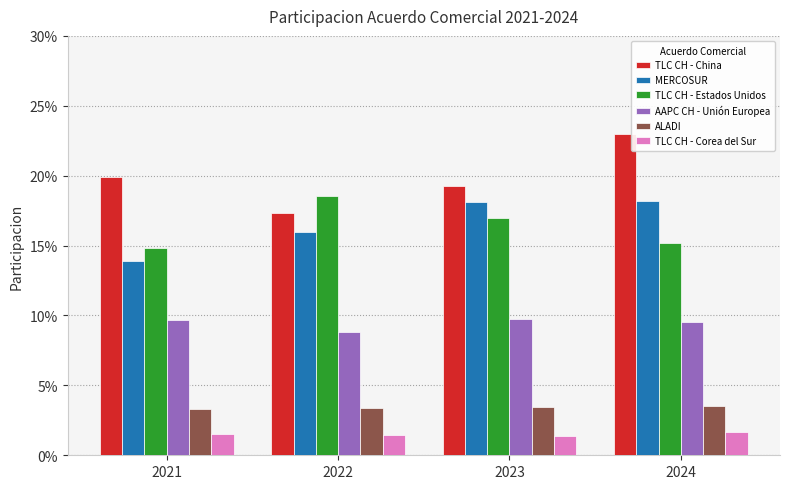

Which series has the largest total across all categories?

TLC CH - China